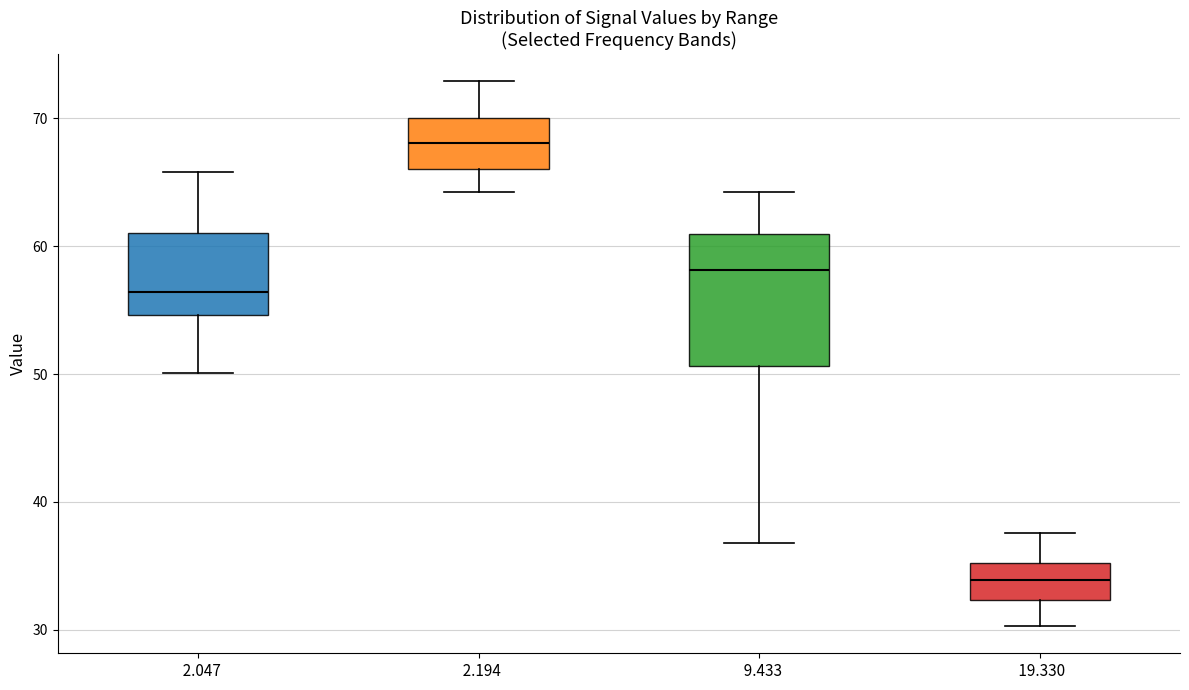

Where is the lower edge of the box at x = 2.194 on the y-axis? The values are not printed on the chart, so give them approximately, as read against the axis.

66